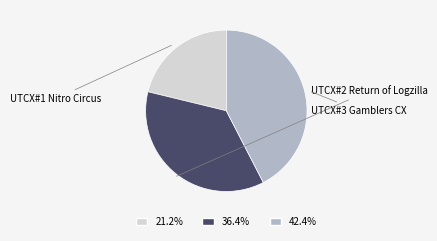

Is there a majority slice in this chart?

No